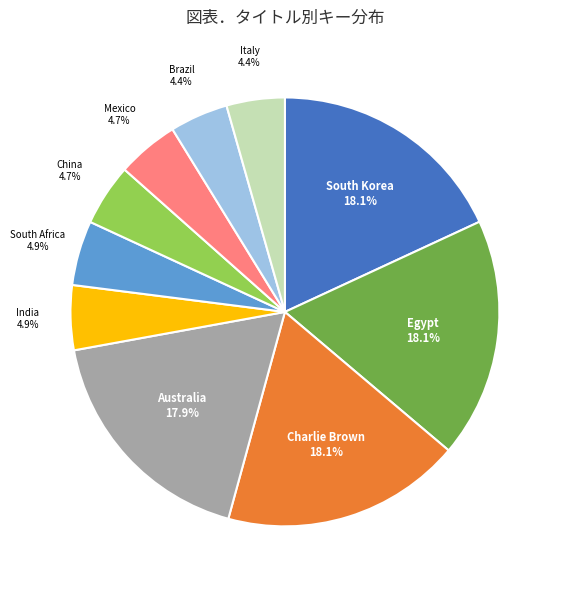

What is the ratio of the value at China to the value at Egypt?

0.3